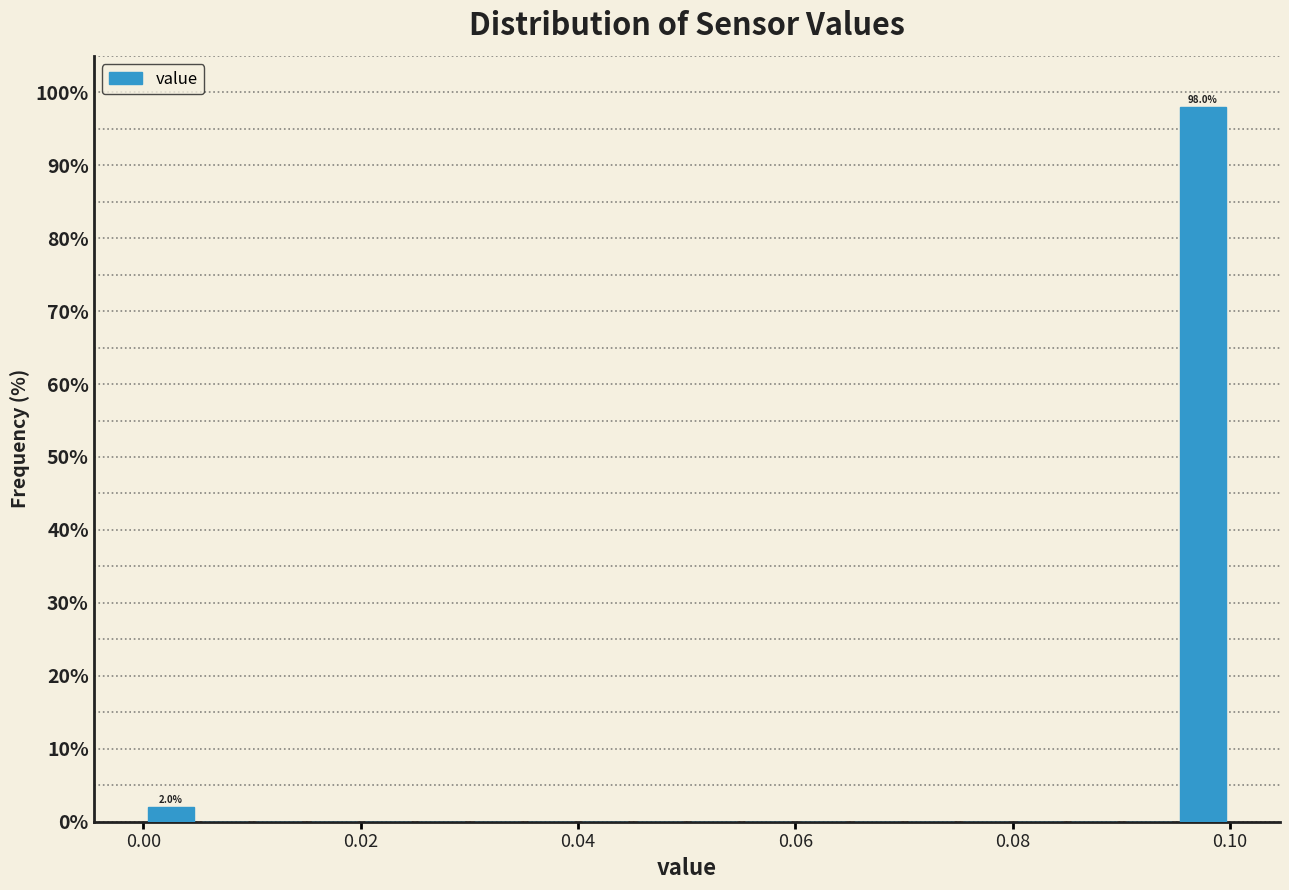

Around what value on the x-axis is the tallest bar? Give the approximate position of its centre, as read against the axis.

0.098